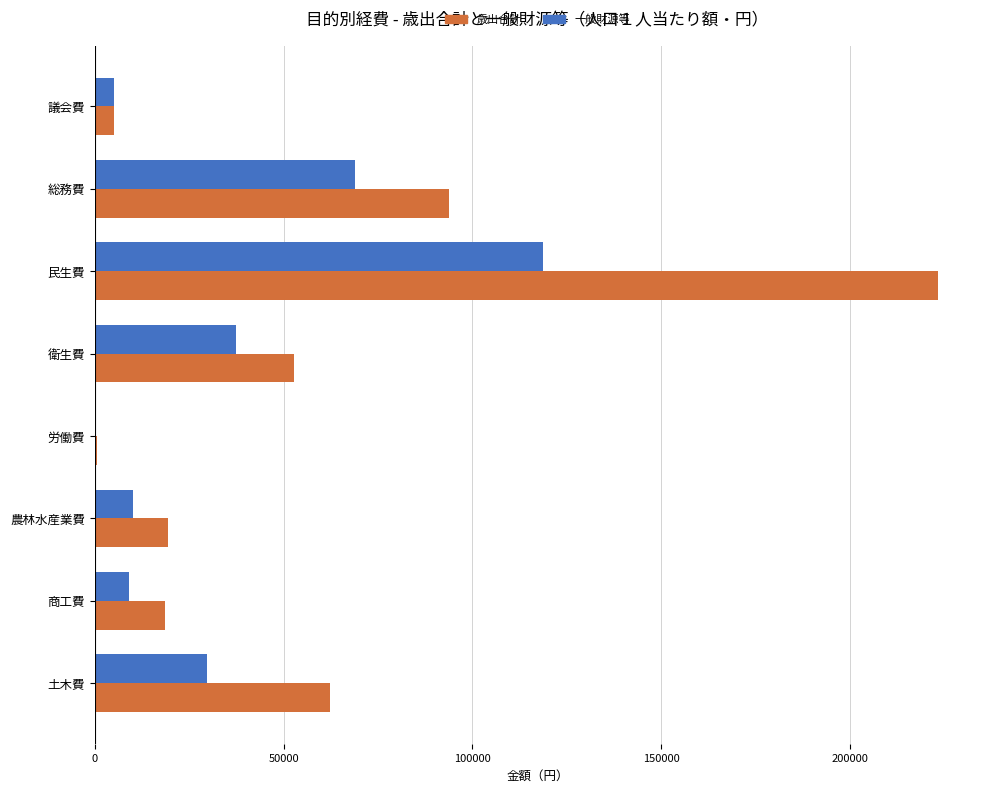

At which category is the sum across all series the highest?

民生費